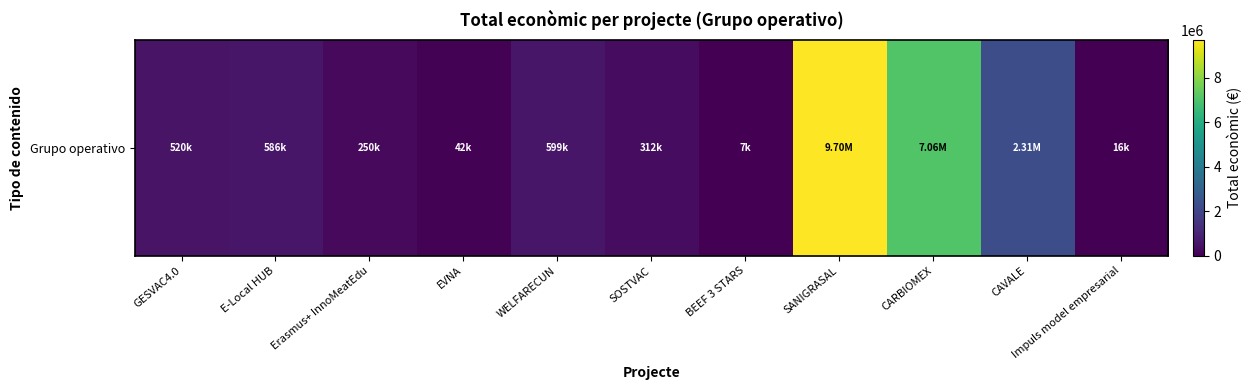

At which category does the chart reach its minimum across all series?

BEEF 3 STARS